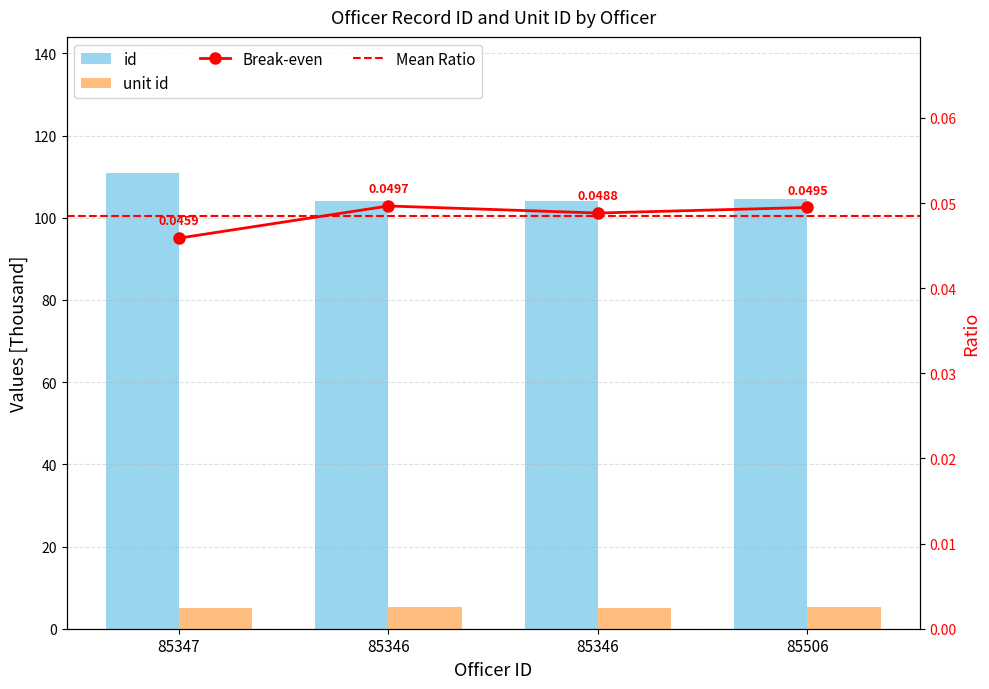

What is the sum of the unit id values at 85506 and 85346?

10.3